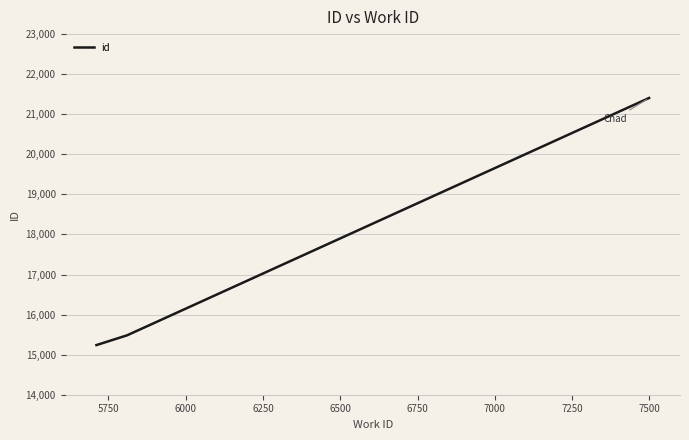

What is the greatest value displayed?

21406